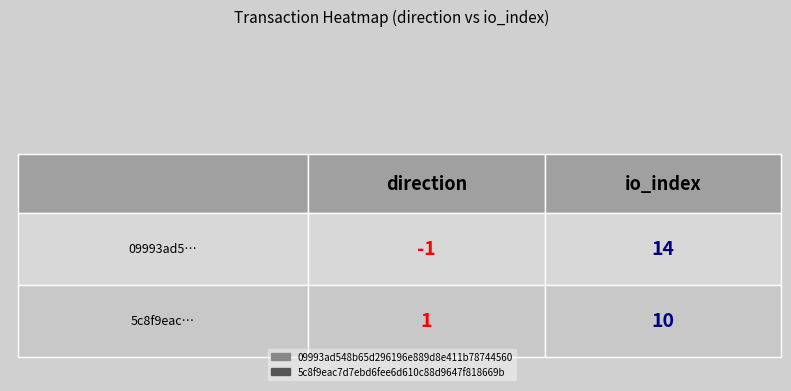

Rank the categories by 09993ad548b65d296196e889d8e411b78744560 value from lowest to highest.

0, 1